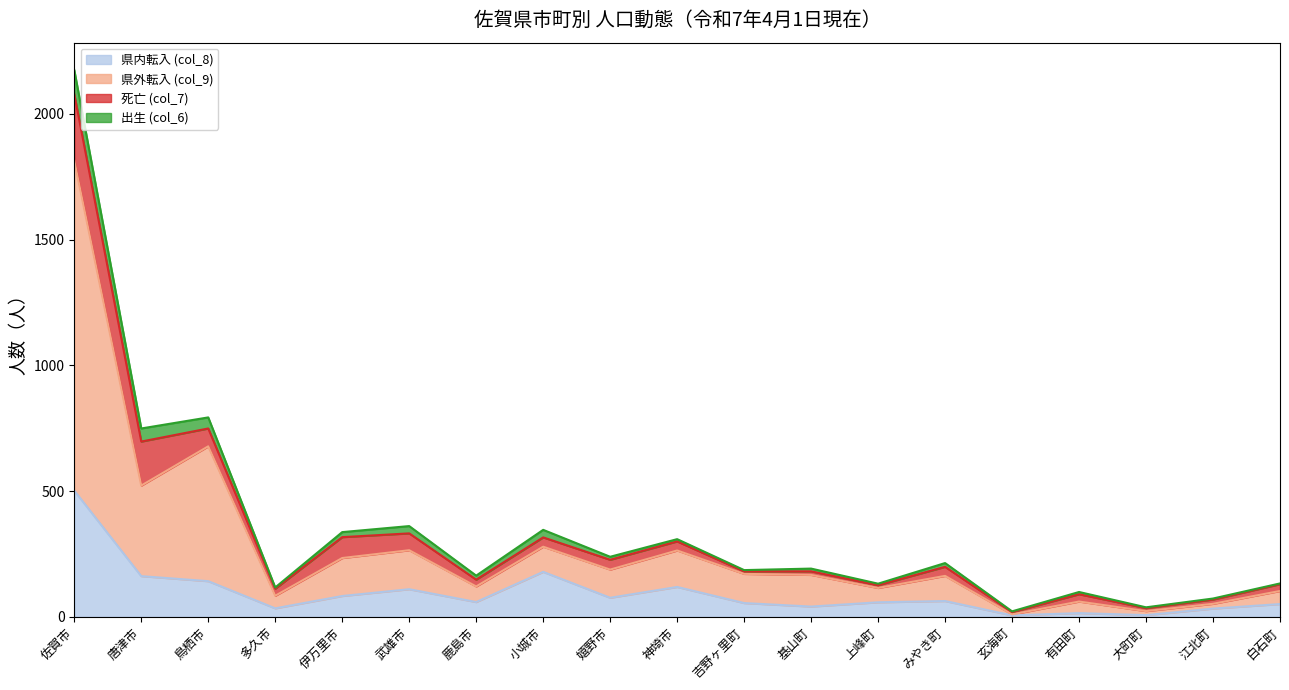

What is the spread (max minus min) of values at 上峰町?

57